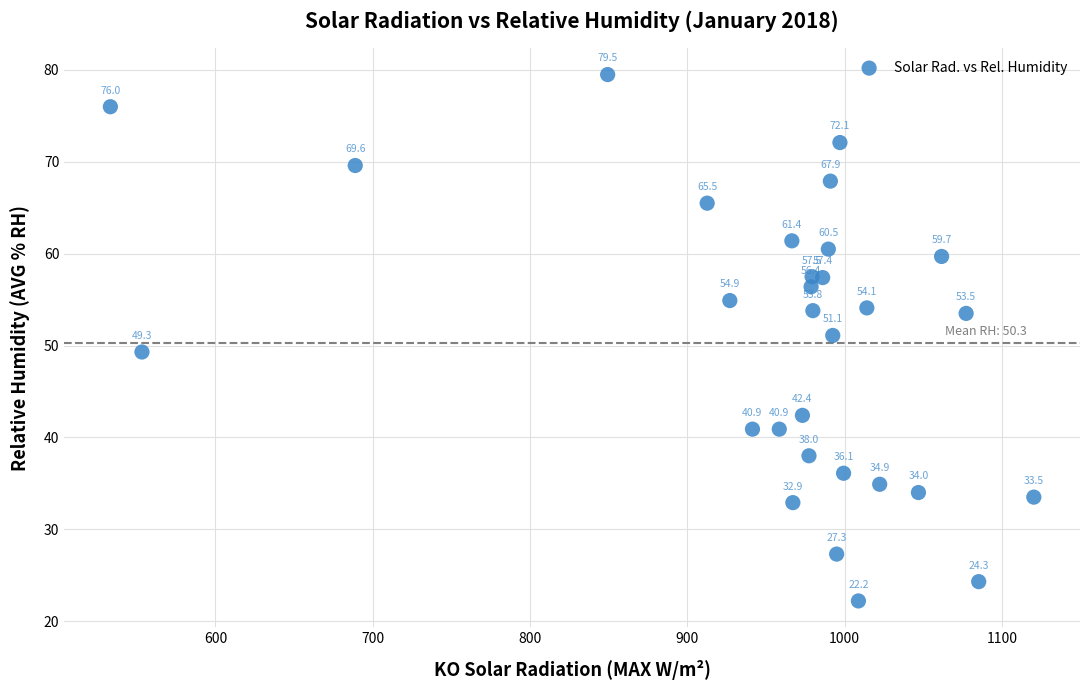

What Y value in the scatter plot is closest to 50?

49.3